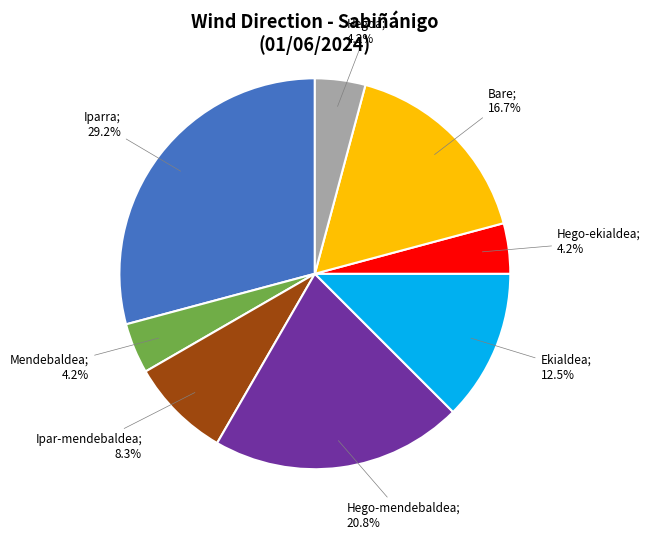

Is there any slice that represents more than half of the pie?

No